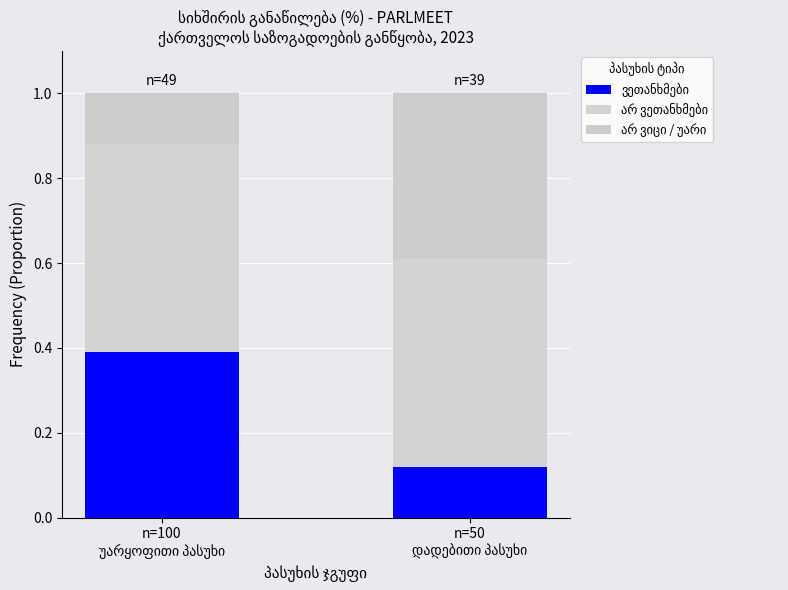

Which series has the widest spread of values?

ვეთანხმები